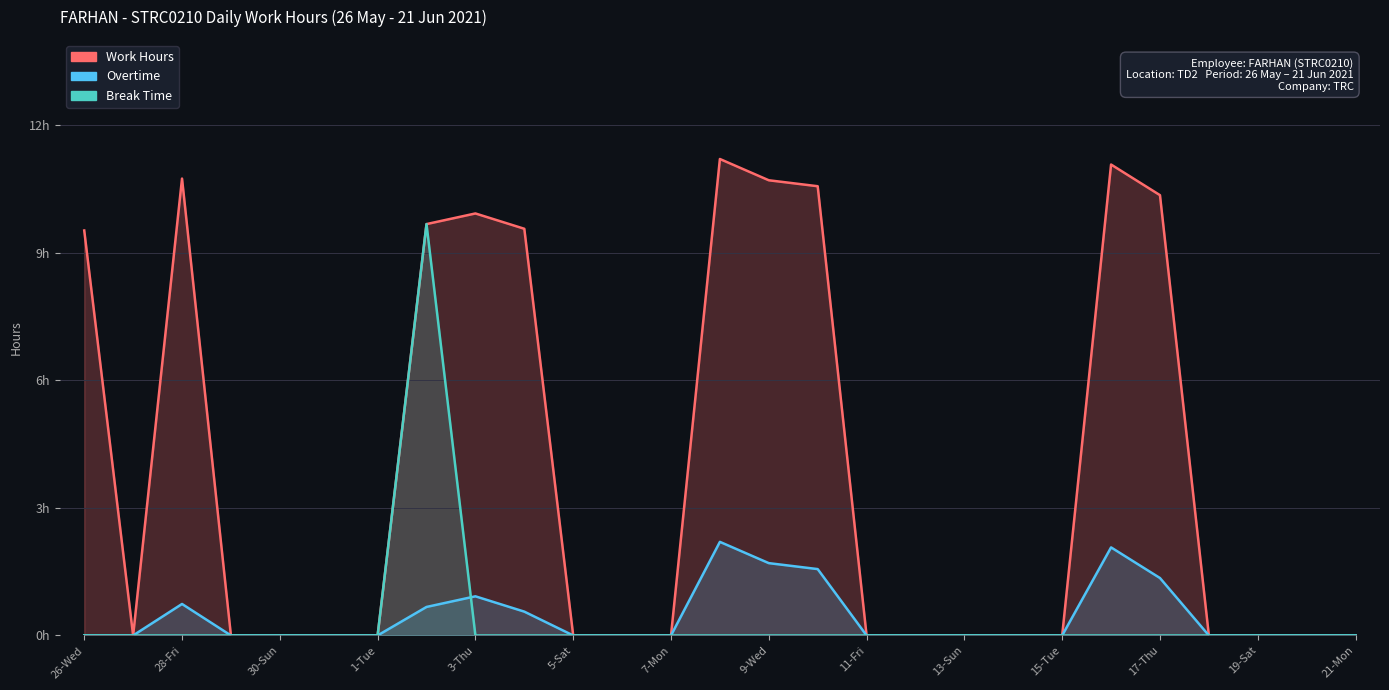

How many lines are shown in the chart?

3